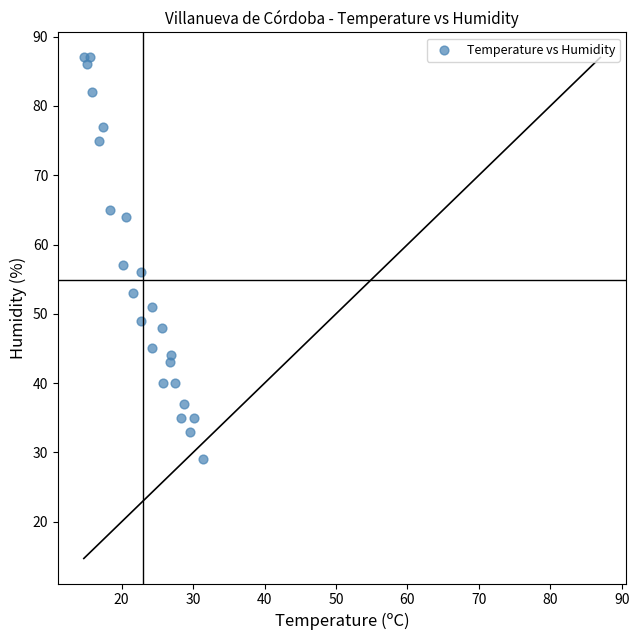

What Y value in the scatter plot is closest to 58?

57